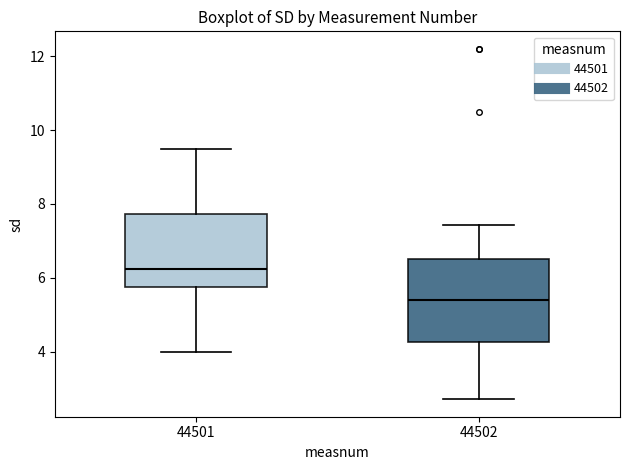

Where does the upper whisker of the box at x = 44501 end on the y-axis? The values are not printed on the chart, so give them approximately, as read against the axis.

9.4